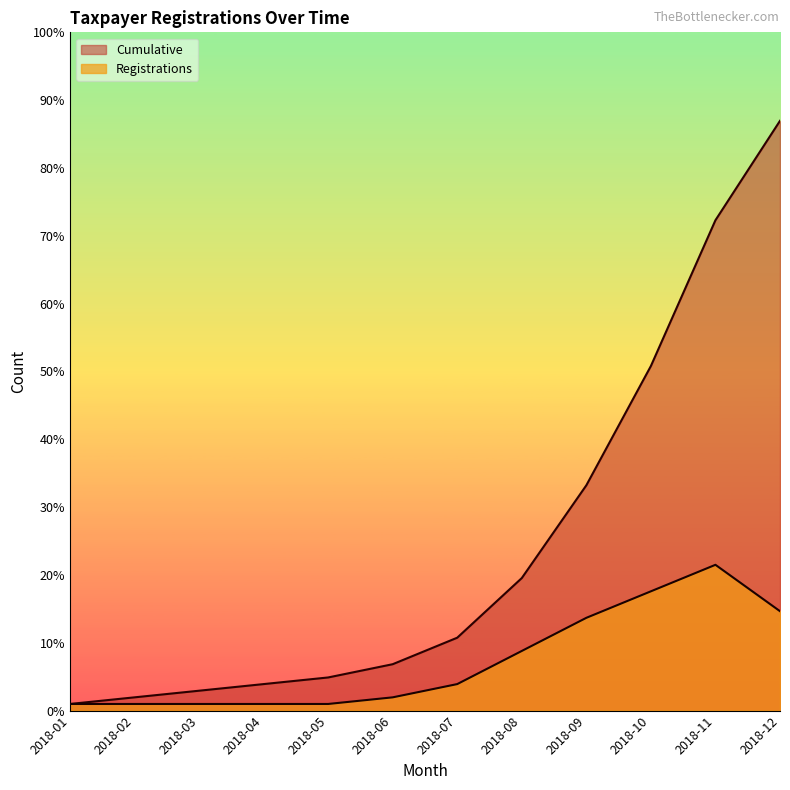

Which series changed the most between 2018-06 and 2018-07?

Cumulative